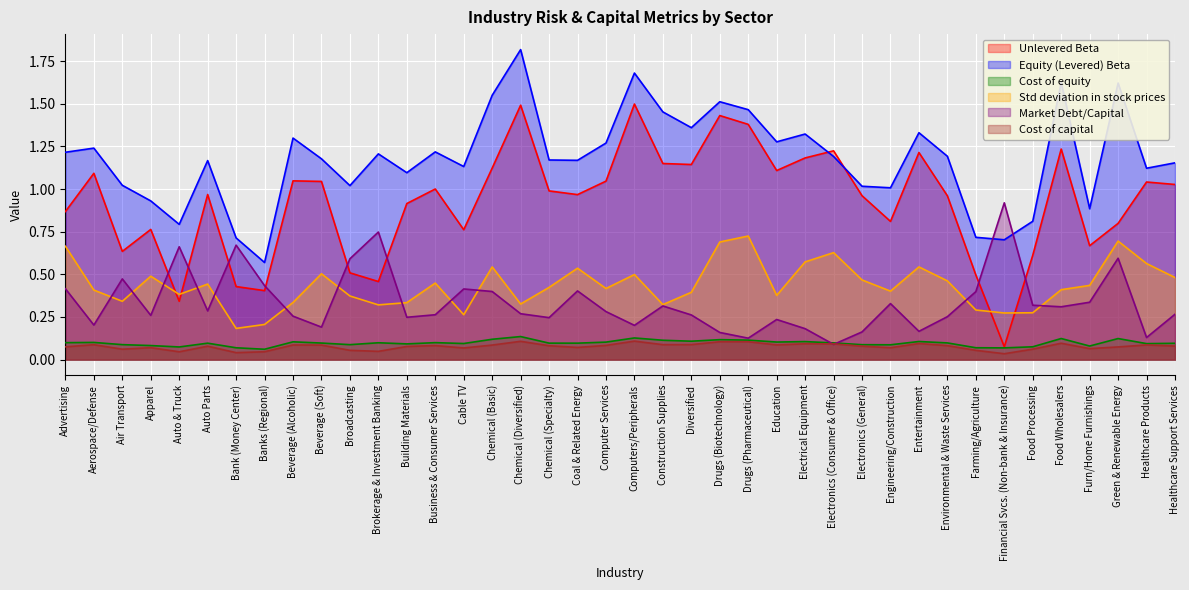

At which label is Std deviation in stock prices closest to 0?

Bank (Money Center)